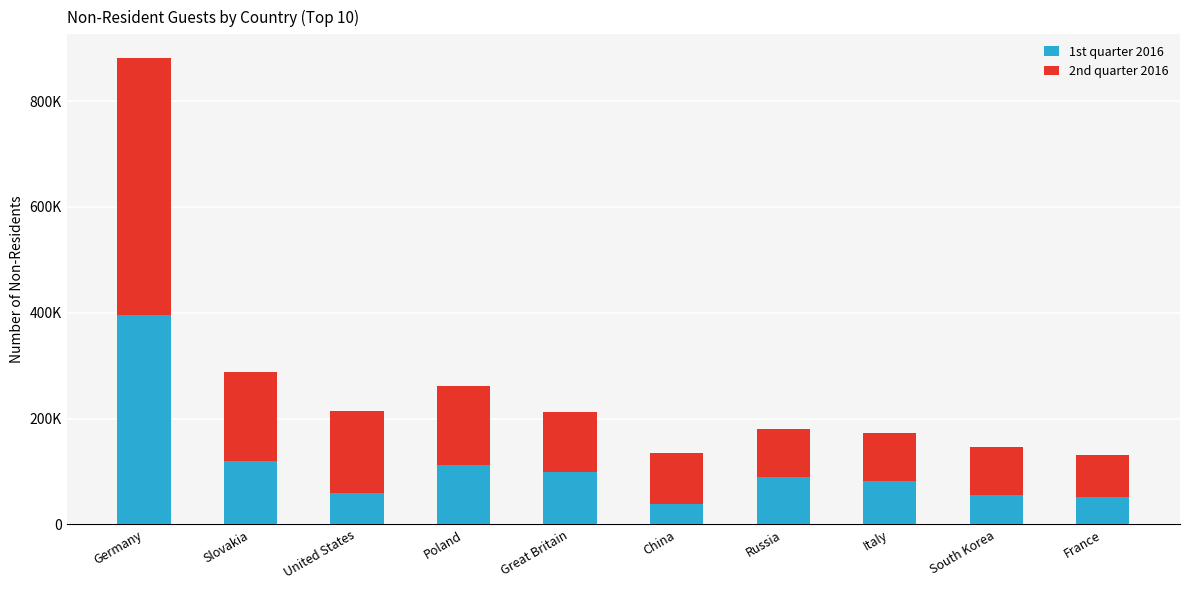

Which series has the largest total across all categories?

2nd quarter 2016